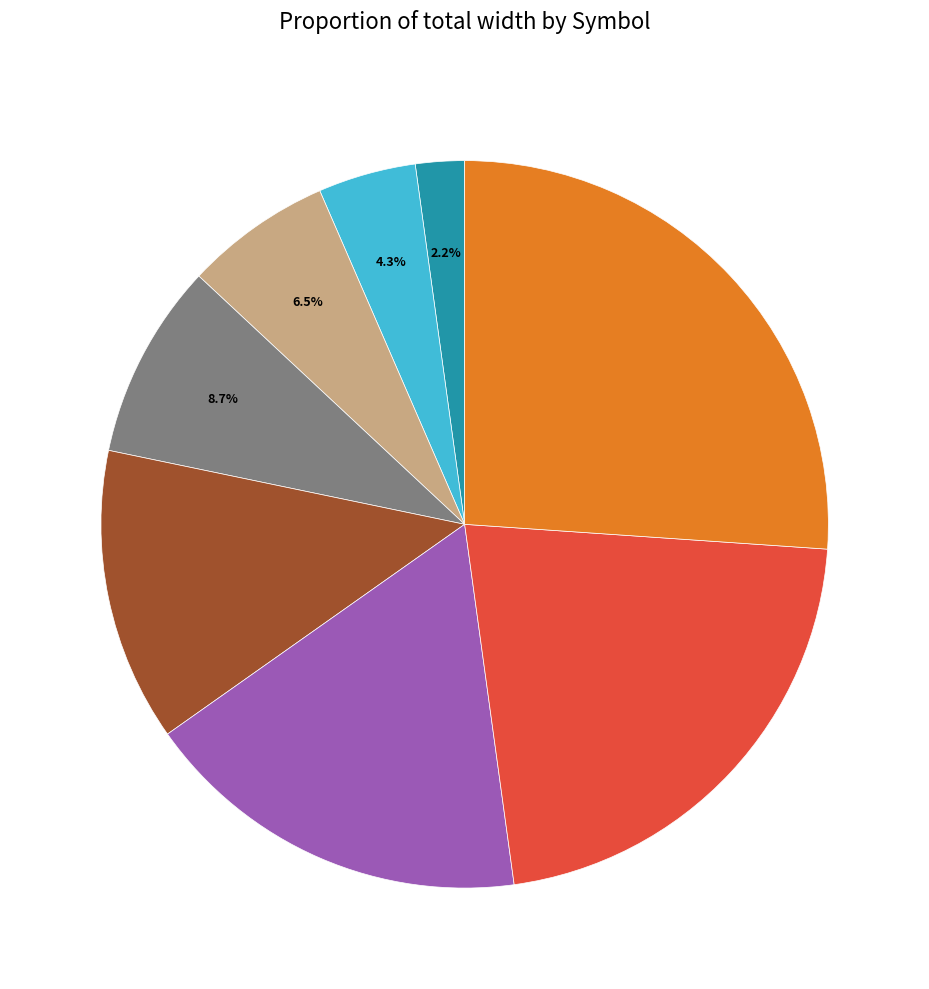

Does any single category account for the majority?

No